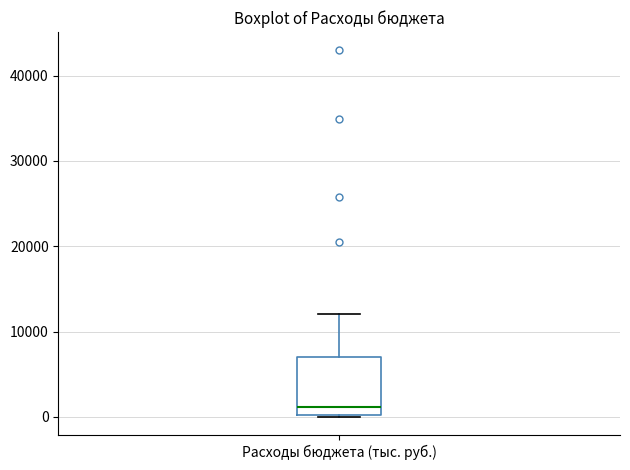

Read this box plot against the y-axis: the position of the median line, the range covered by the box, and the ends of both whiskers. The values are not printed on the chart, so give them approximately, as read against the axis.

median 1000, box 0 to 7000, whiskers 0 to 12000